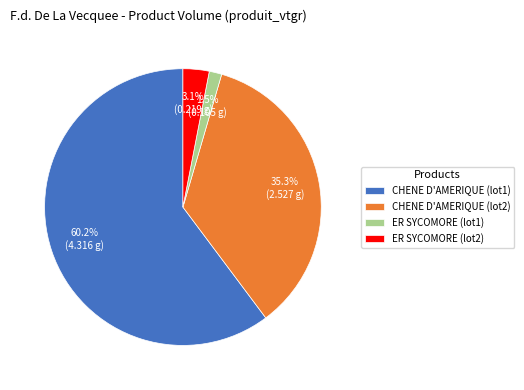

Between CHENE D'AMERIQUE (lot1) and ER SYCOMORE (lot1), which is larger?

CHENE D'AMERIQUE (lot1)